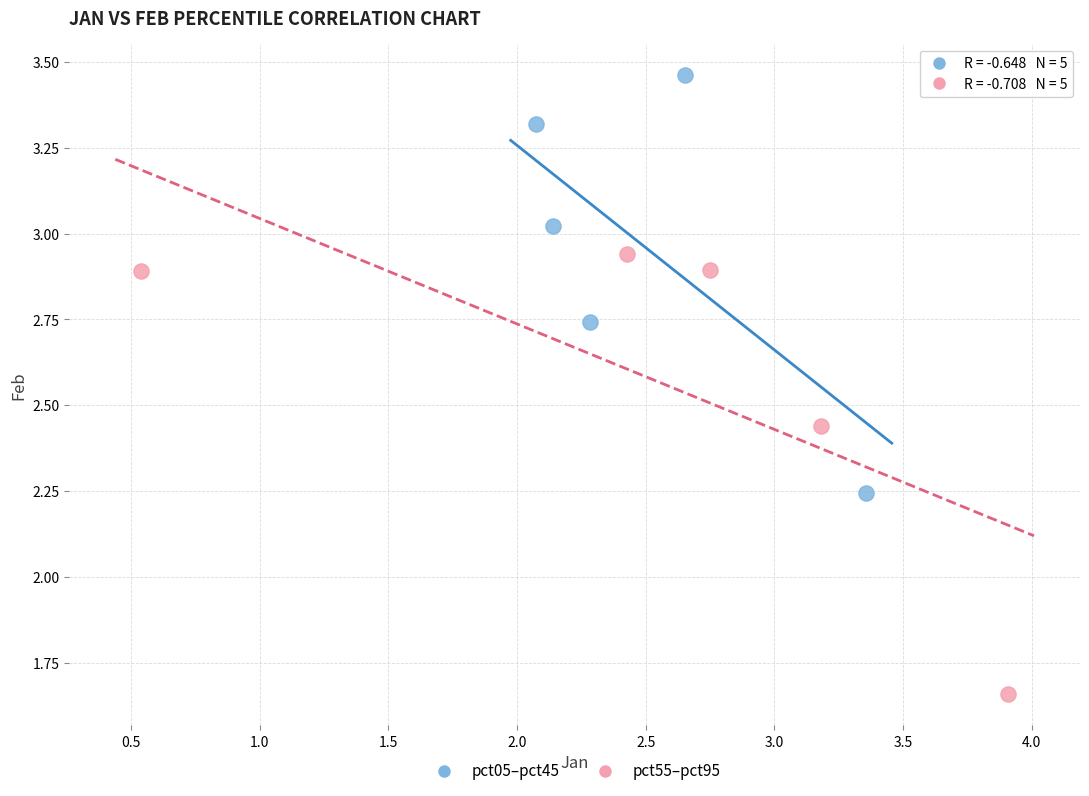

Which series contains the highest Y value?

pct05–pct45